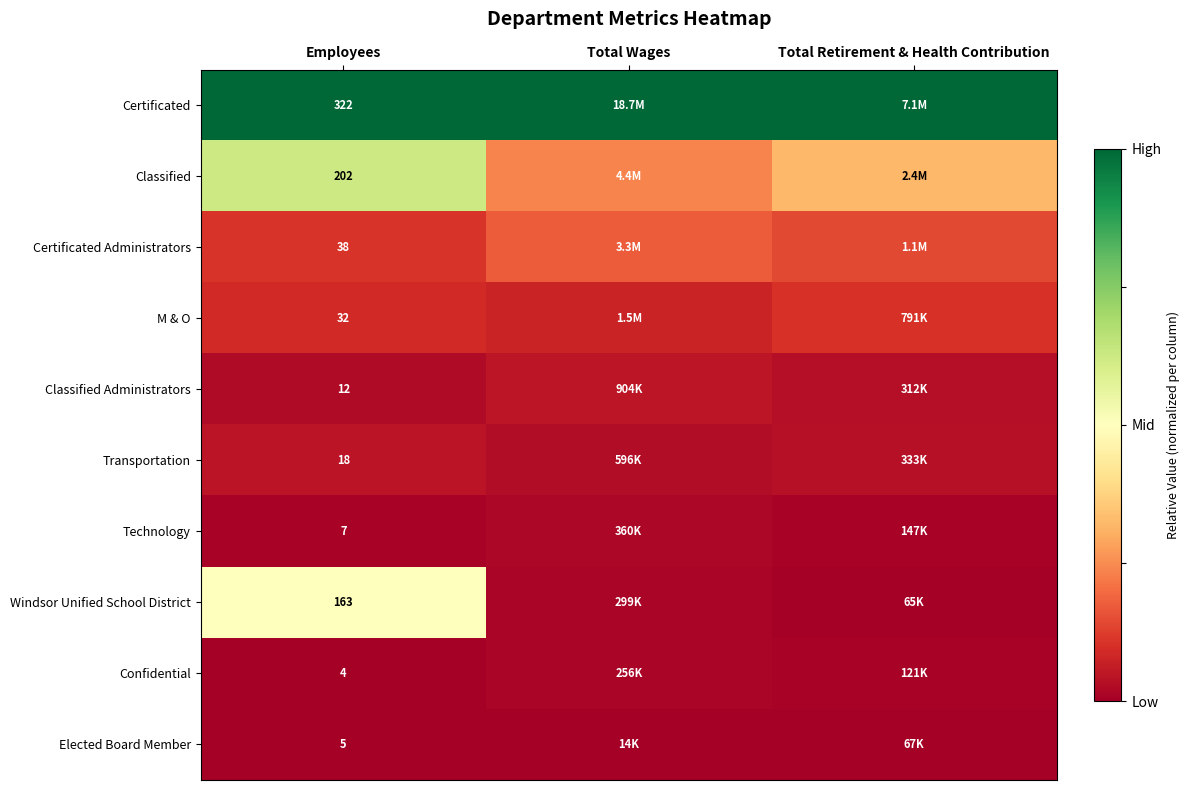

At Employees, list the series in order from smallest to largest.

Confidential, Elected Board Member, Technology, Classified Administrators, Transportation, M & O, Certificated Administrators, Windsor Unified School District, Classified, Certificated